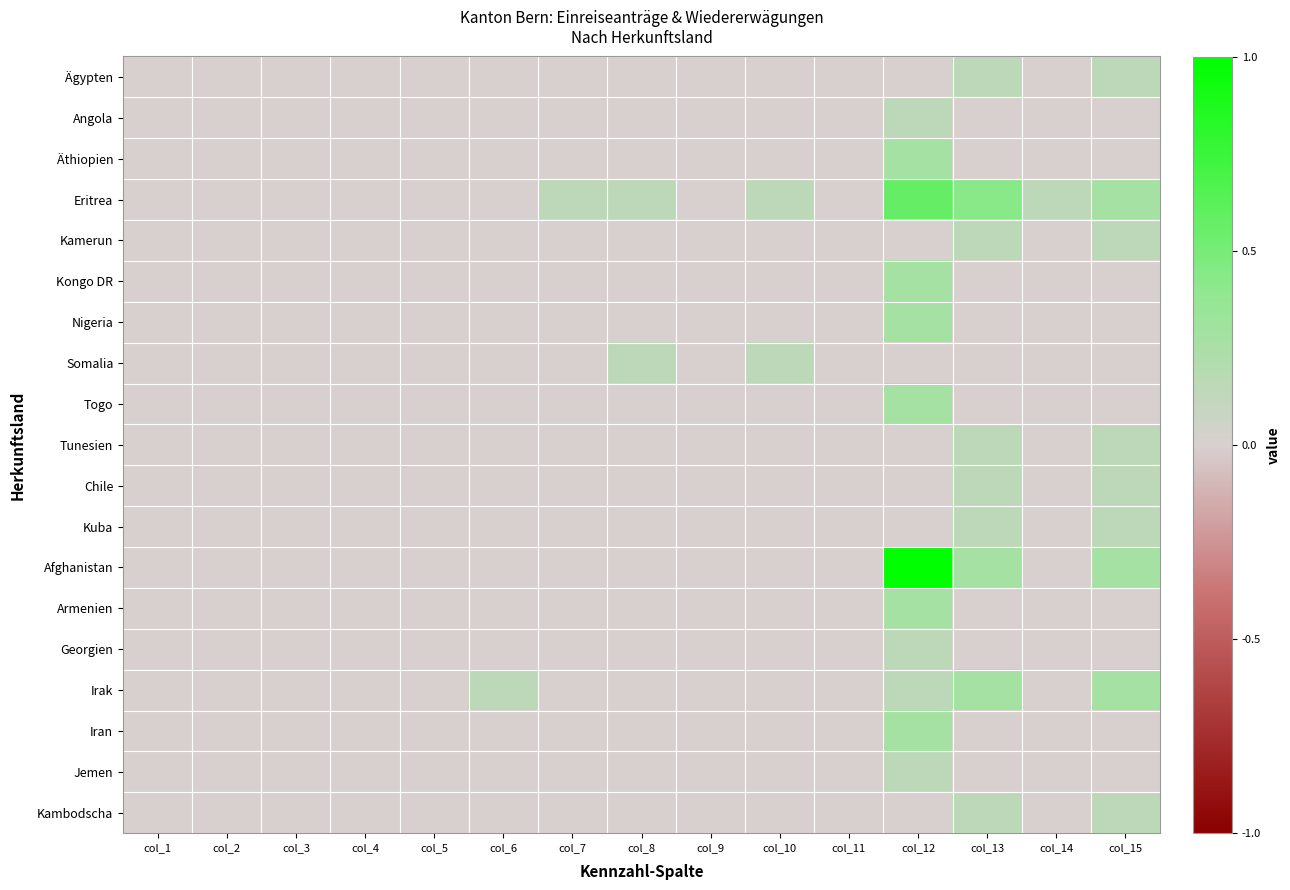

What is the maximum value shown in the chart?

1.0